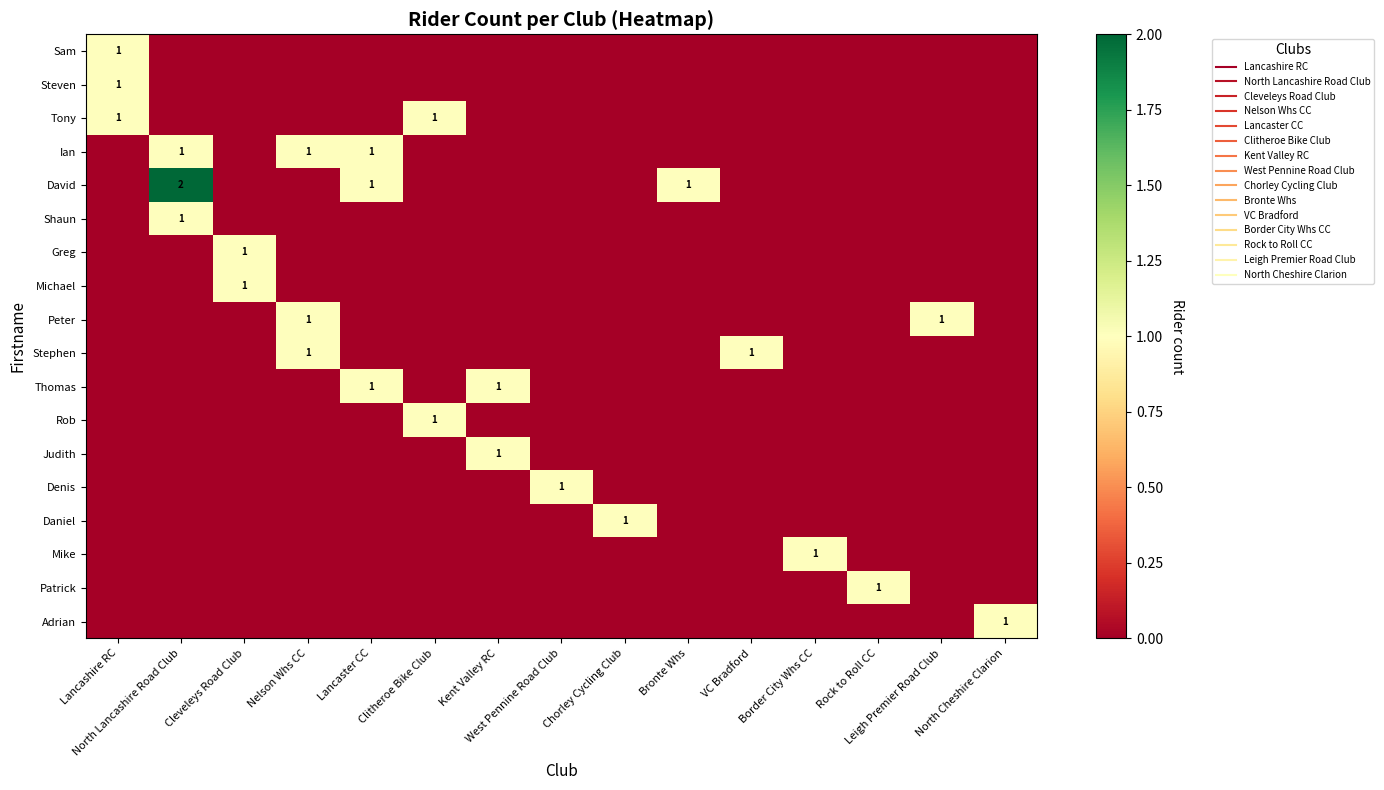

List the labels in order of Rob value, largest first.

Clitheroe Bike Club, Lancashire RC, North Lancashire Road Club, Cleveleys Road Club, Nelson Whs CC, Lancaster CC, Kent Valley RC, West Pennine Road Club, Chorley Cycling Club, Bronte Whs, VC Bradford, Border City Whs CC, Rock to Roll CC, Leigh Premier Road Club, North Cheshire Clarion